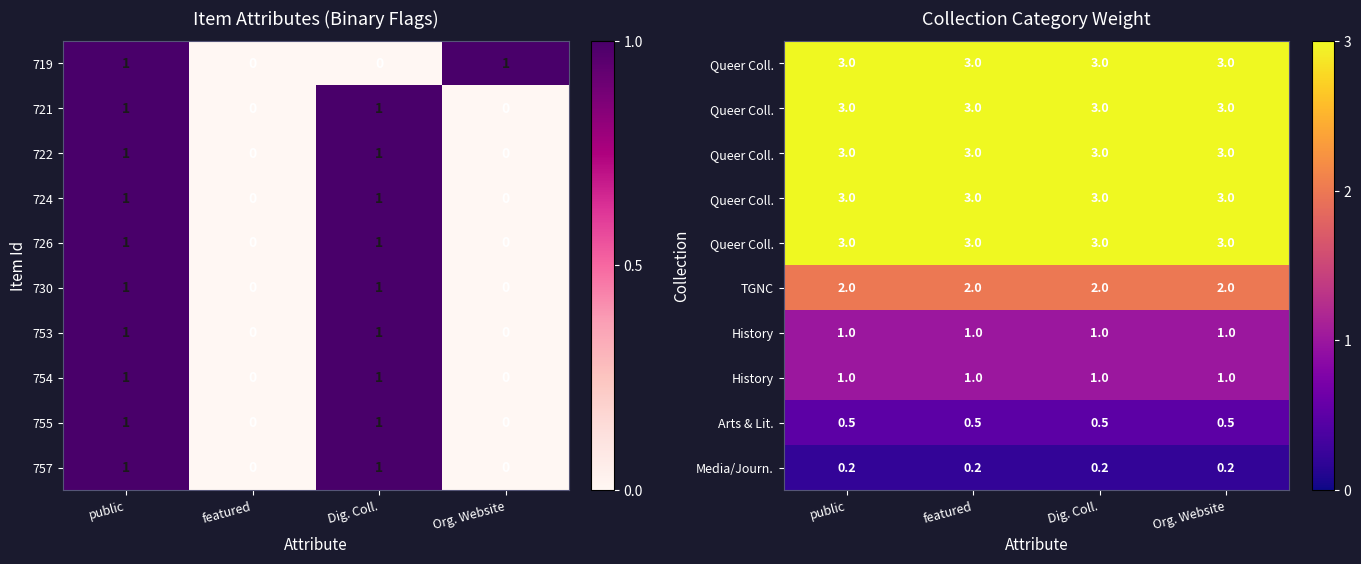

True or false: 722 has a value of 1 at Dig. Coll..

True